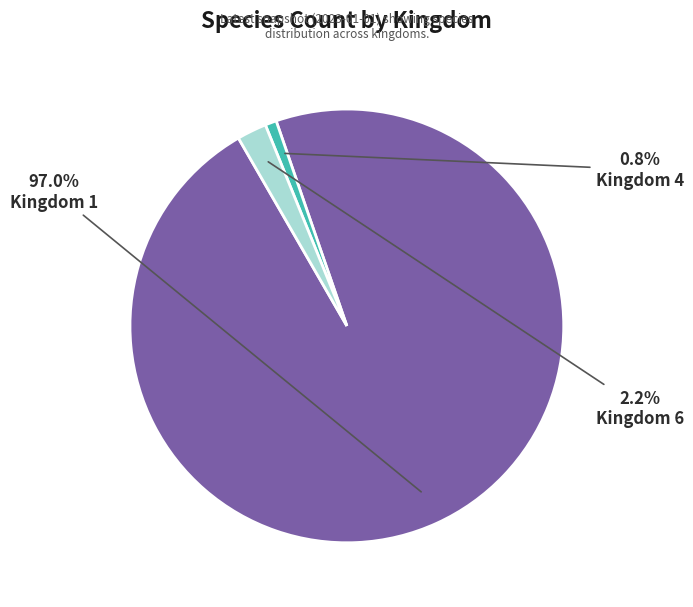

Count the number of slices in the pie.

3